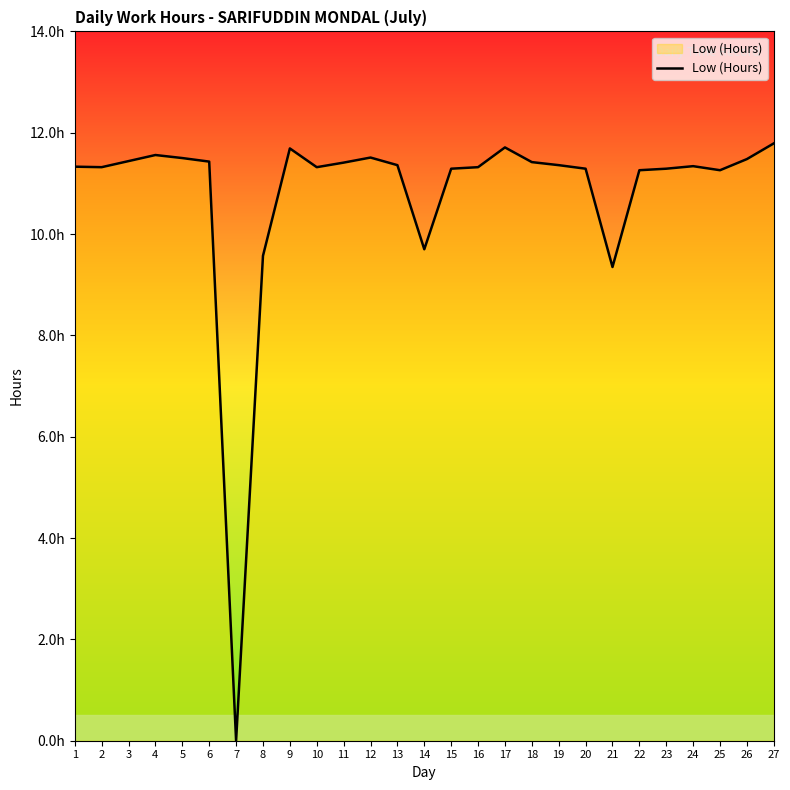

Does the chart have visible grid lines?

No